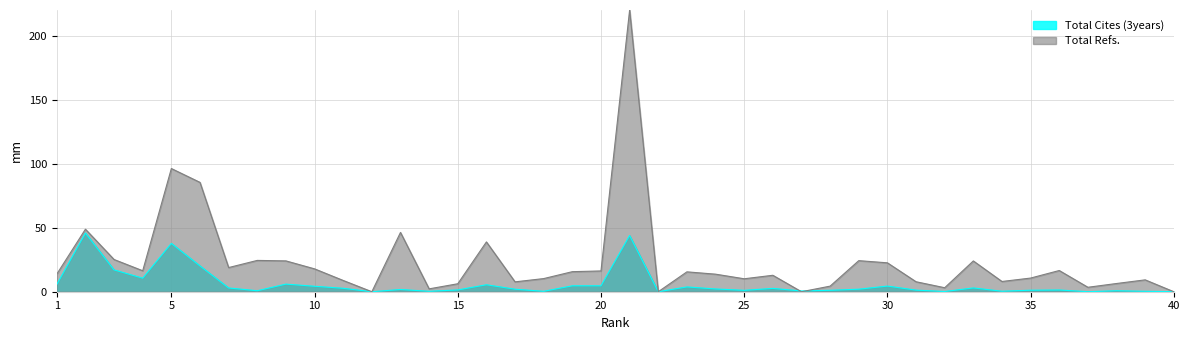

Which has a higher value, 18 or 21?

21